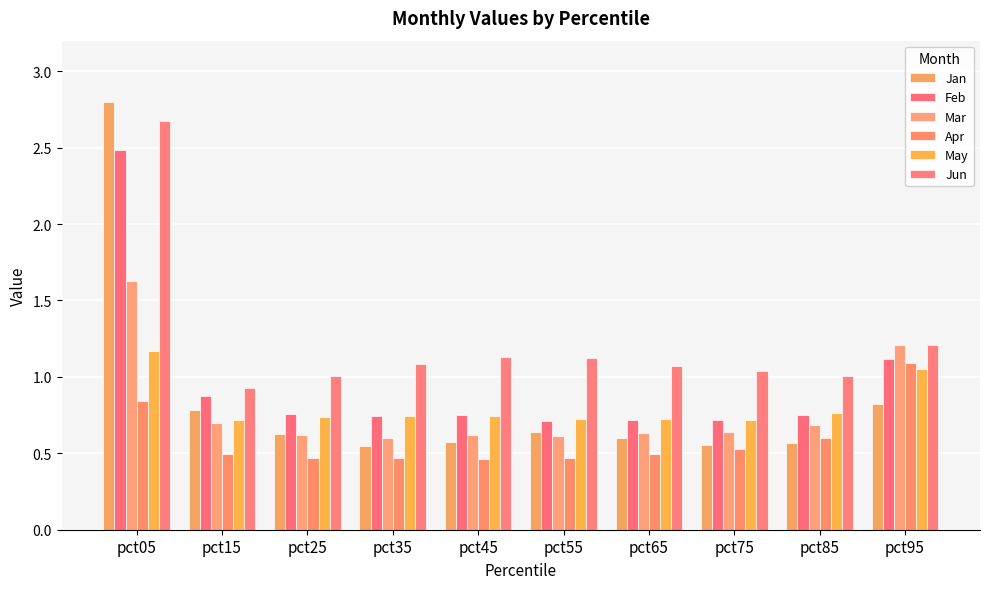

Which series has the largest total across all categories?

Jun